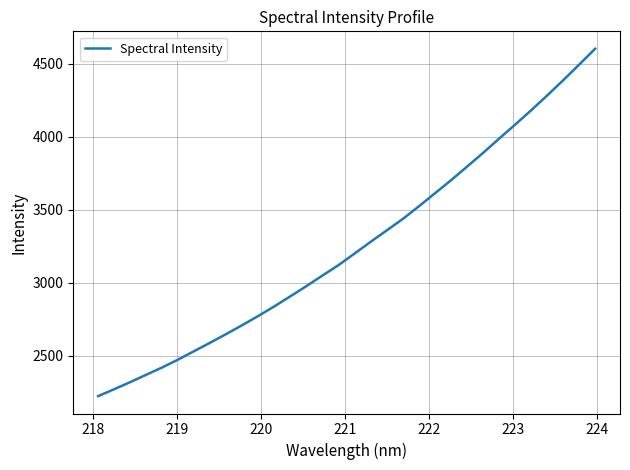

What is the minimum value shown in the chart?

2222.9